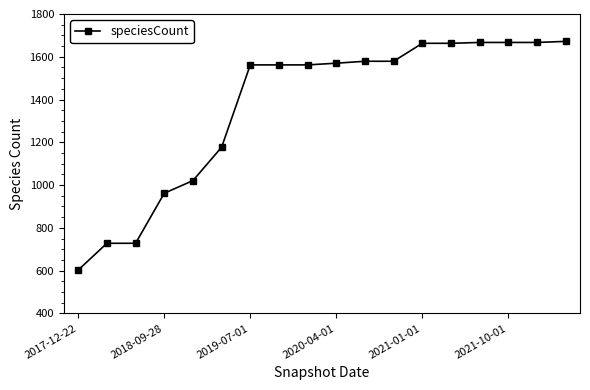

Does the chart display data point markers on the line(s)?

Yes